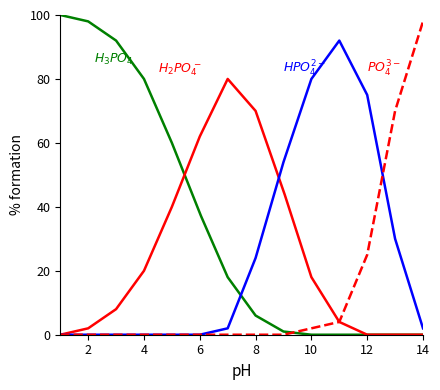

Is this an area chart (filled region under the line)?

No